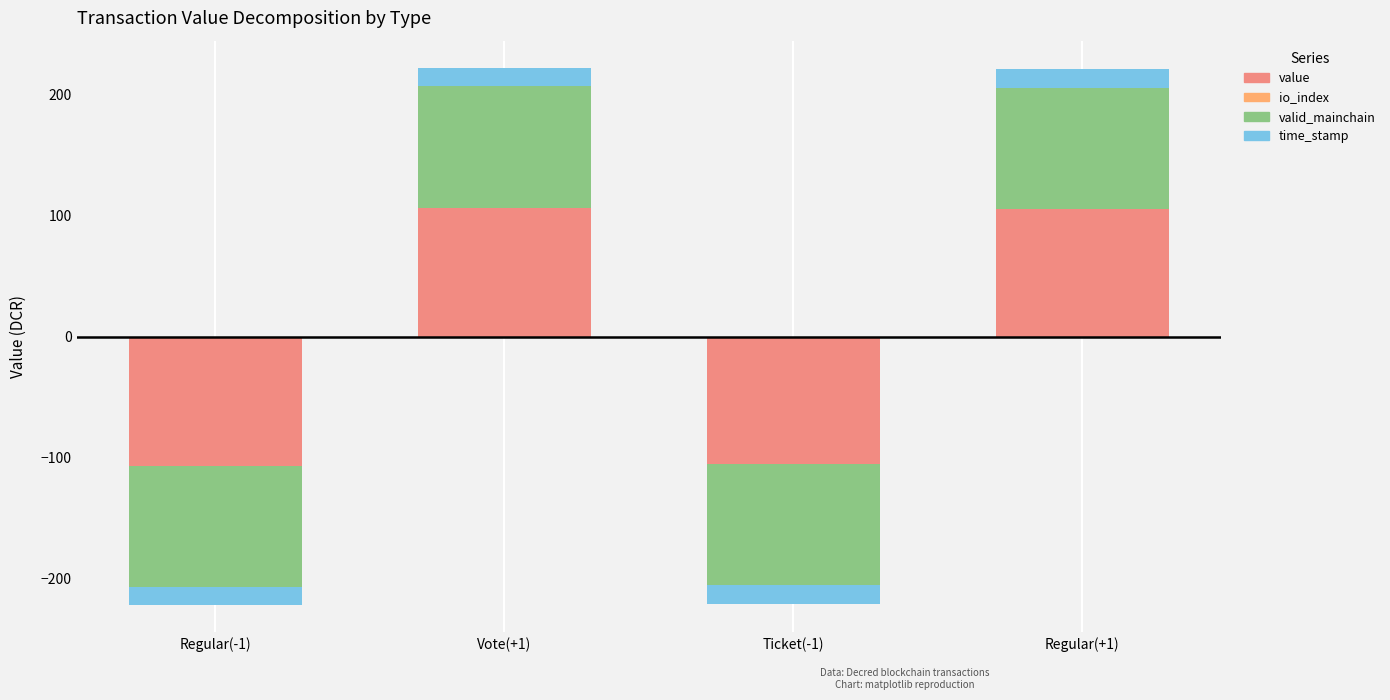

Count the number of categories in the chart.

4